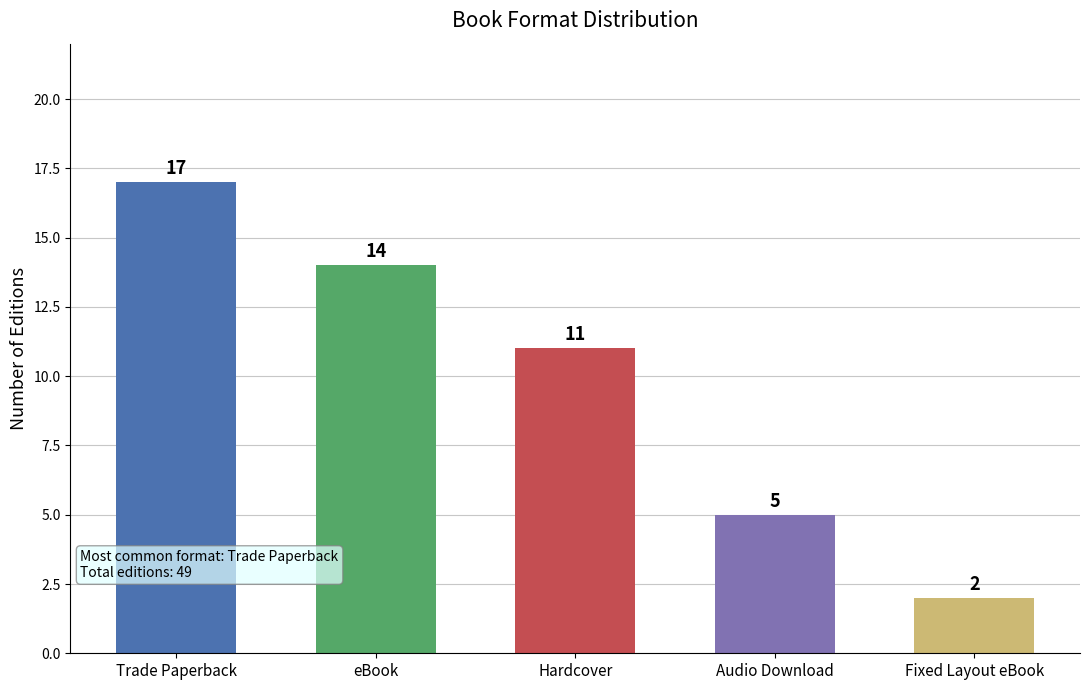

What position from the left is Hardcover?

3